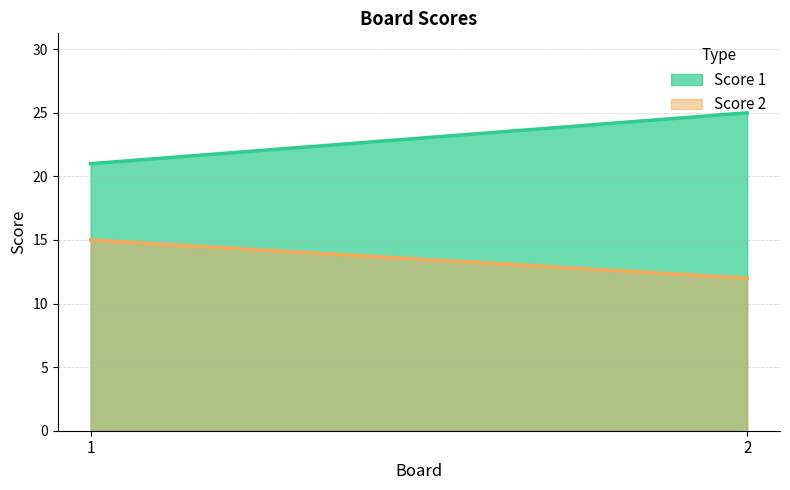

Which series has the widest spread of values?

Score 1